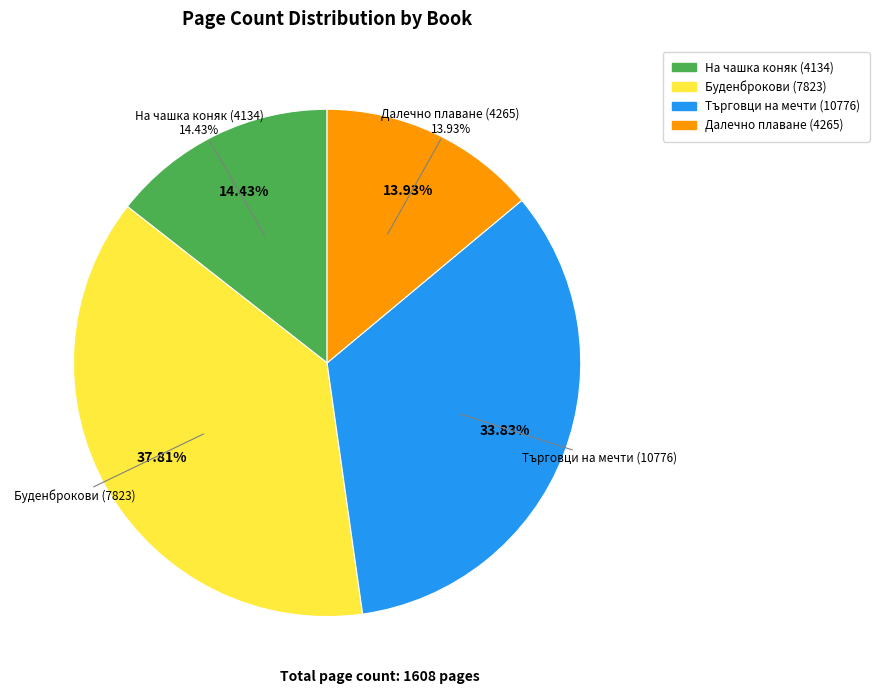

Is there any slice that represents more than half of the pie?

No